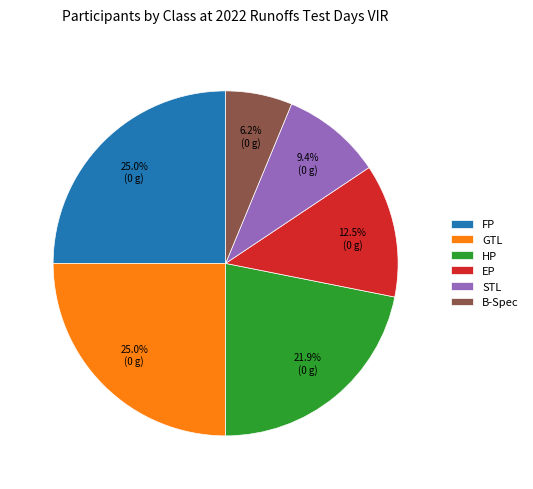

True or false: FP accounts for 34% of the total.

False